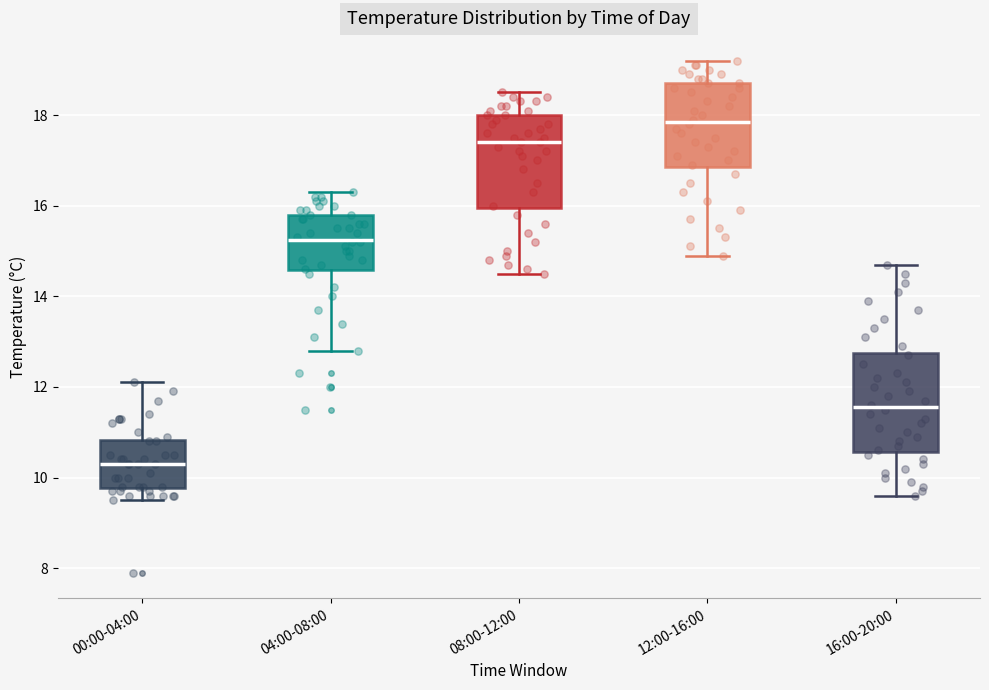

Reading left to right, transcribe this box plot: for each box, give where its median line is, the range the box spans, and where its two whiskers end, as read against the y-axis. The values are not printed on the chart, so give them approximately, as read against the axis.

00:00-04:00: median 10.4, box 9.8 to 10.8, whiskers 9.6 to 12.2
04:00-08:00: median 15.2, box 14.6 to 15.8, whiskers 12.8 to 16.4
08:00-12:00: median 17.4, box 16.0 to 18.0, whiskers 14.6 to 18.6
12:00-16:00: median 17.8, box 16.8 to 18.8, whiskers 15.0 to 19.2
16:00-20:00: median 11.6, box 10.6 to 12.8, whiskers 9.6 to 14.8